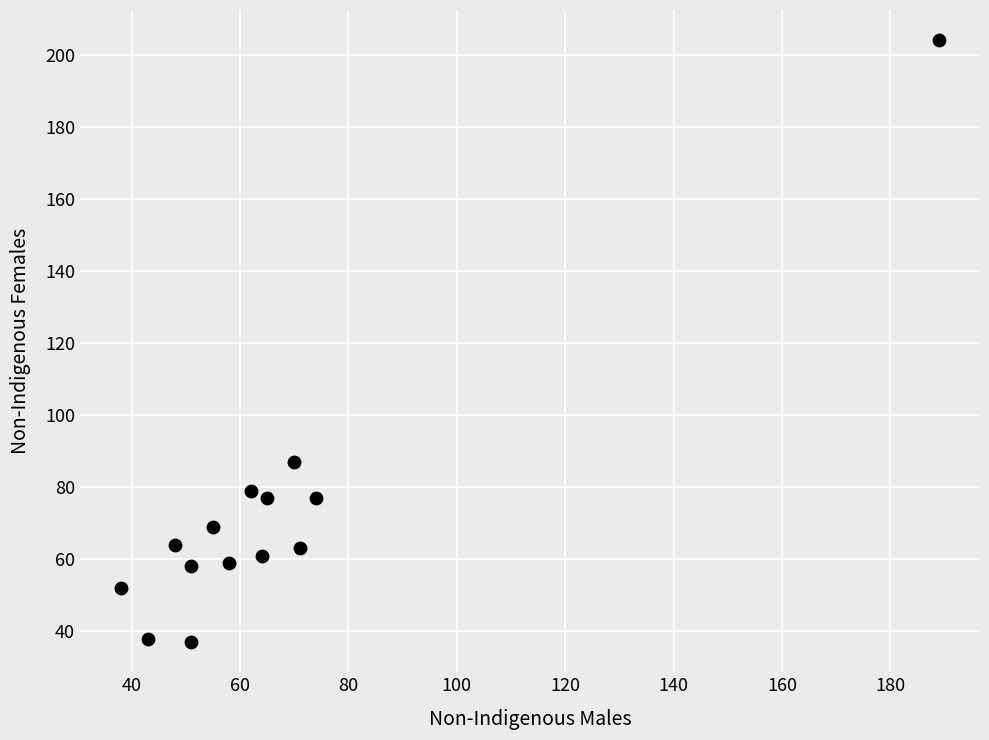

What is the range of X values (max minus min)?

151